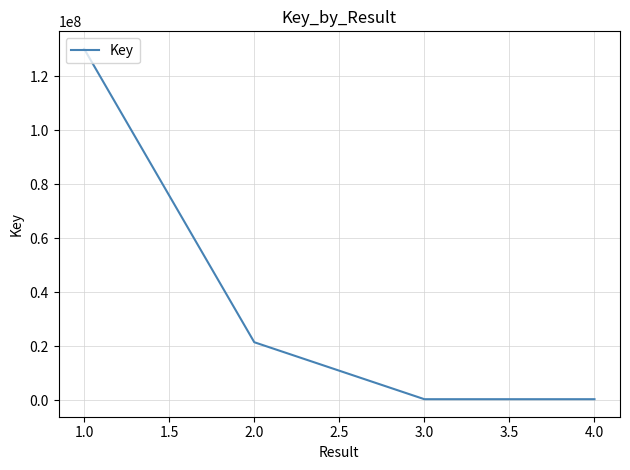

What is the difference between the second highest and second lowest values?

21103641